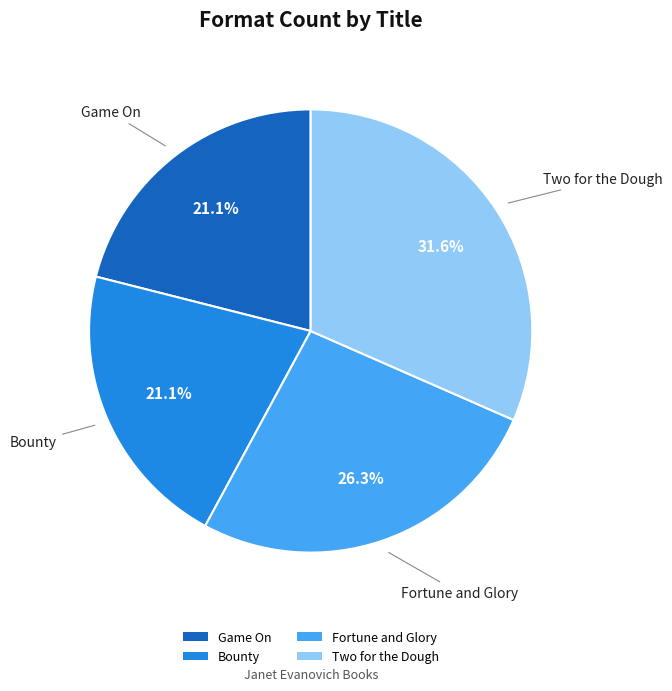

How many slices are in this pie chart?

4